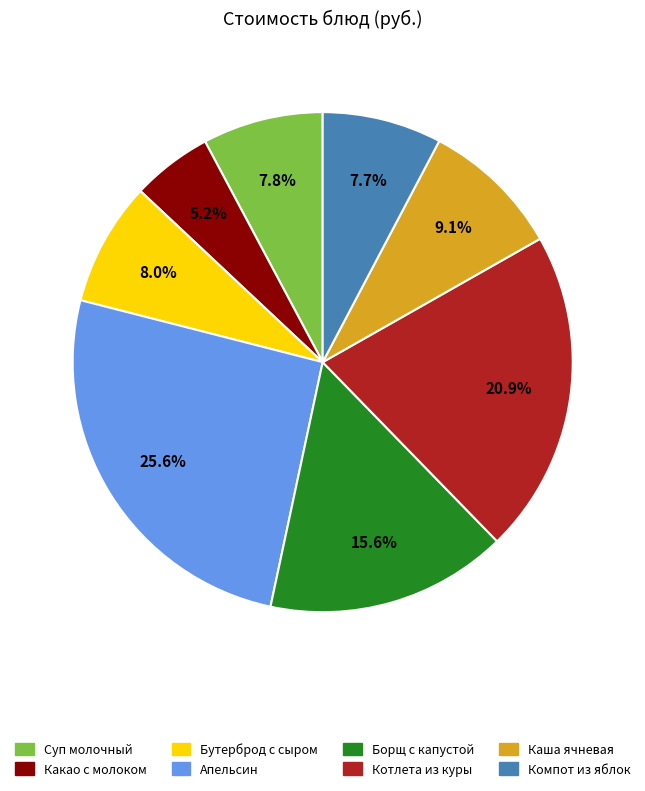

Which has a higher value, Какао с молоком or Бутерброд с сыром?

Бутерброд с сыром